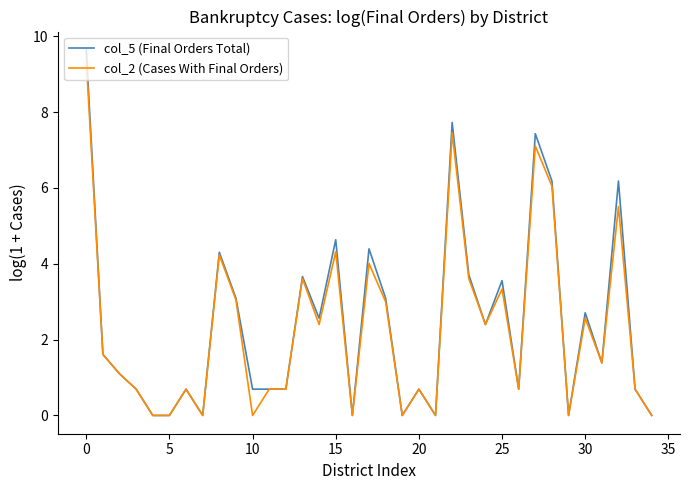

List the series in order of their peak value, lowest first.

col_2 (Cases With Final Orders), col_5 (Final Orders Total)